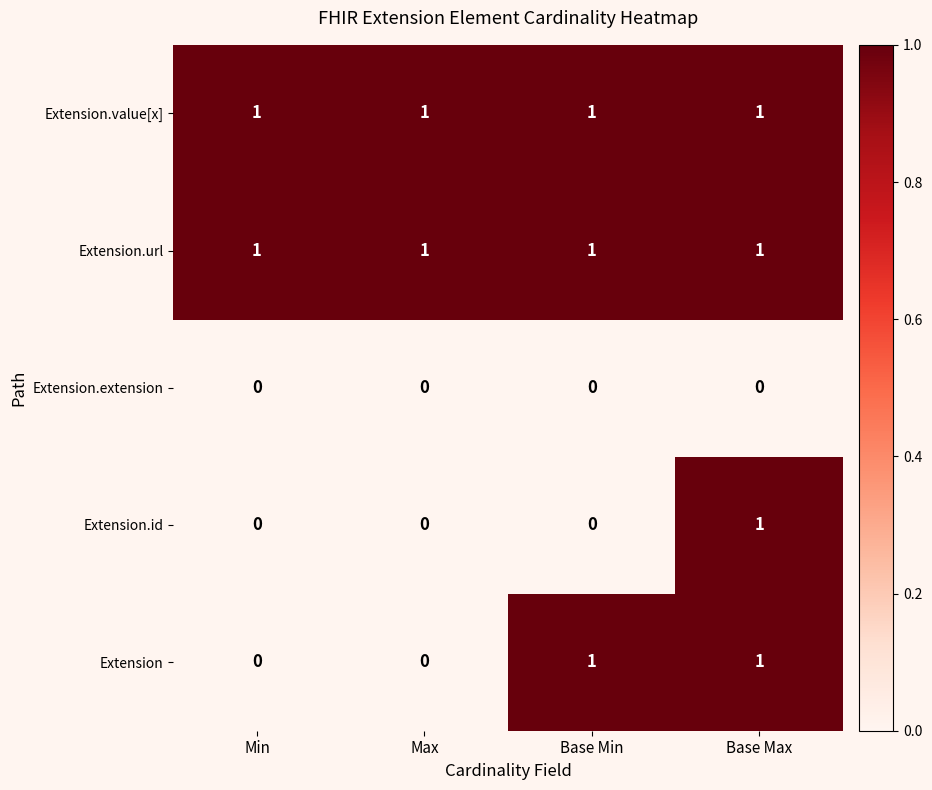

At how many categories does at least one series exceed 0?

4